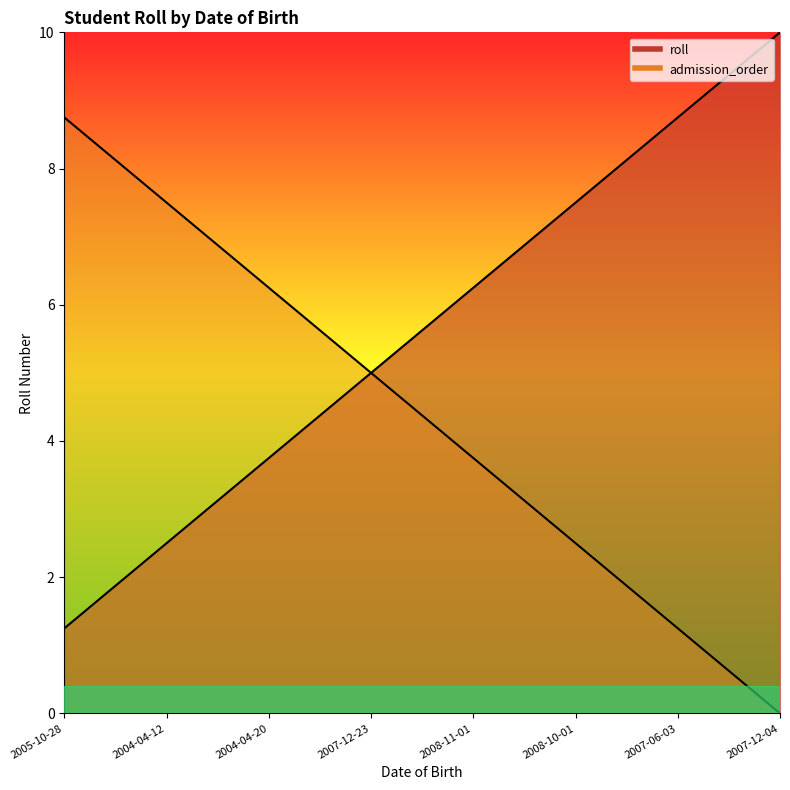

What is the greatest value displayed?

10.0